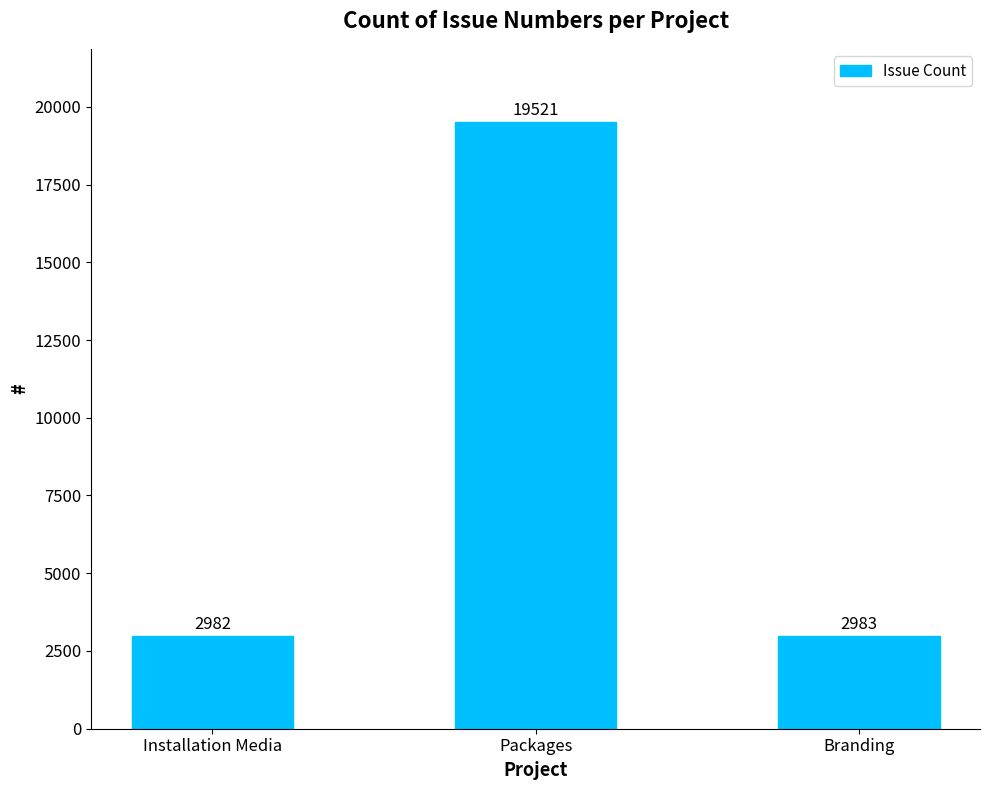

What is the change in value from Packages to Branding?

-16538